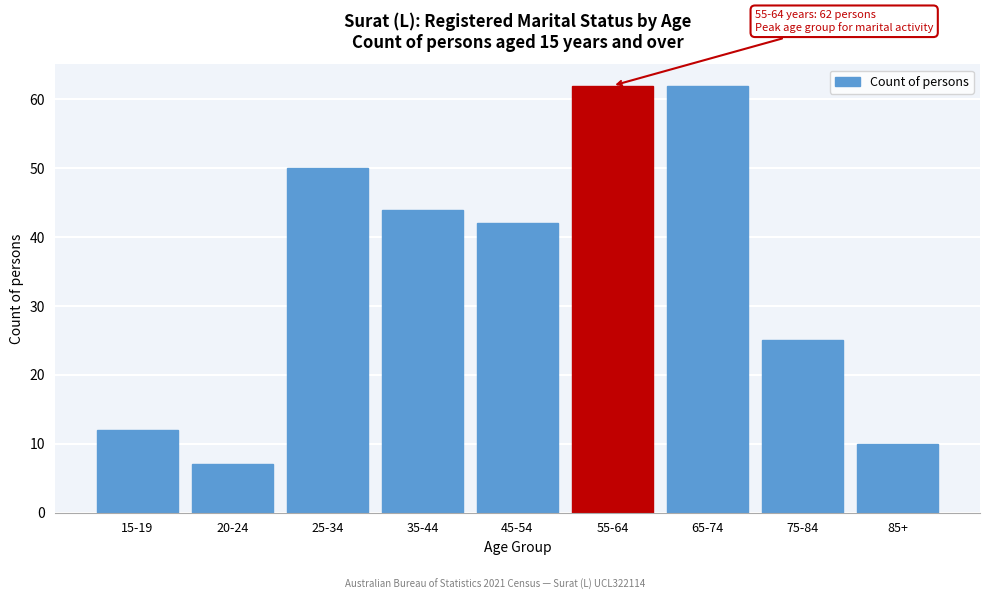

Reading left to right, list all the values displayed in this chart.

15-19=12	20-24=7	25-34=50	35-44=44	45-54=42	55-64=62	65-74=62	75-84=25	85+=10